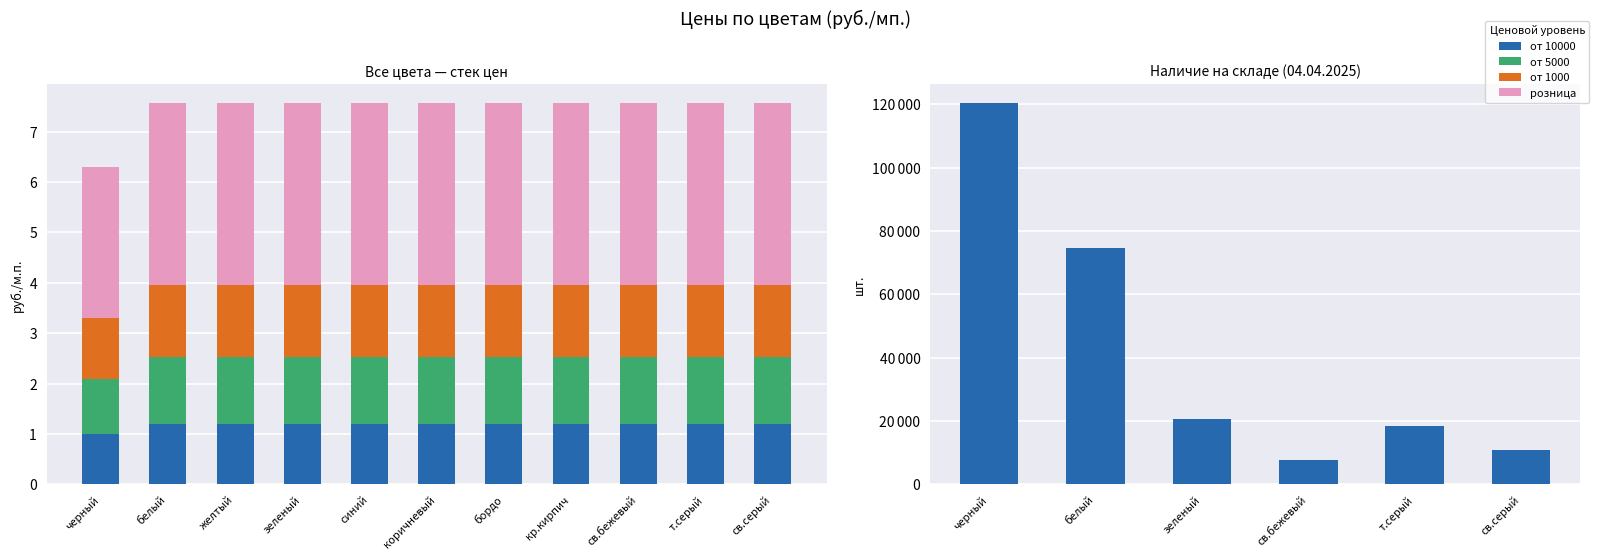

The value of от 1000 at св.серый is 0.3. True or false?

False